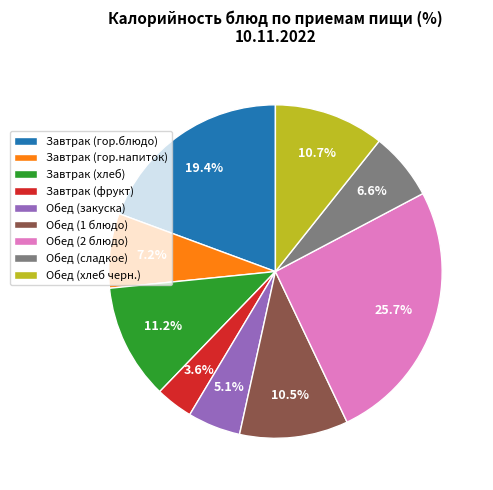

True or false: Обед (хлеб черн.) accounts for 11% of the total.

True